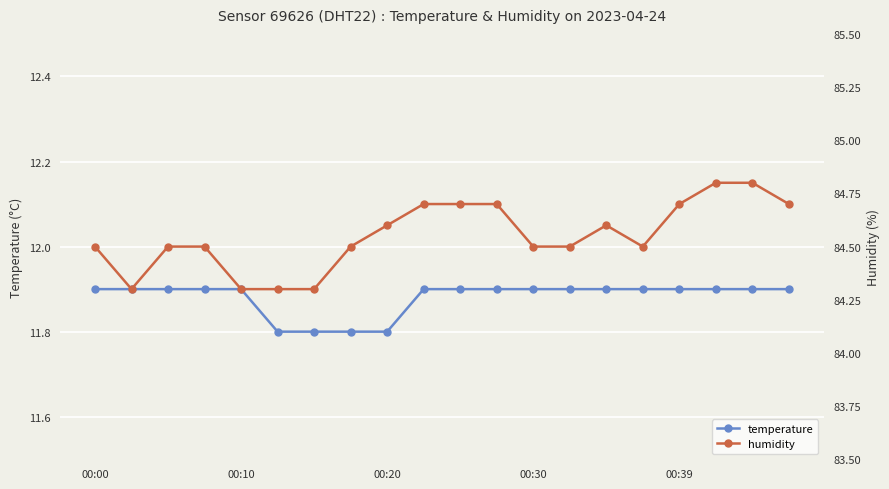

True or false: temperature and humidity cross at least once.

False